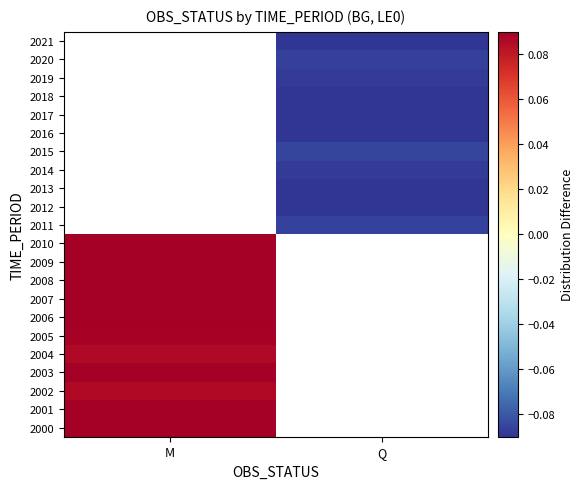

Is the value of 2007 at Q greater than the value of 2019 at M?

No